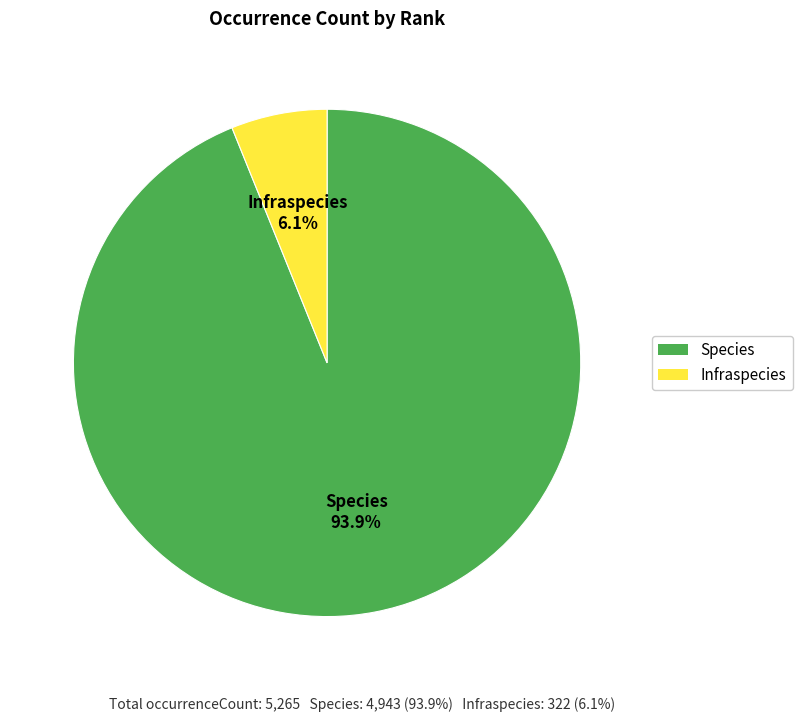

Rank the categories by value from highest to lowest.

Species, Infraspecies